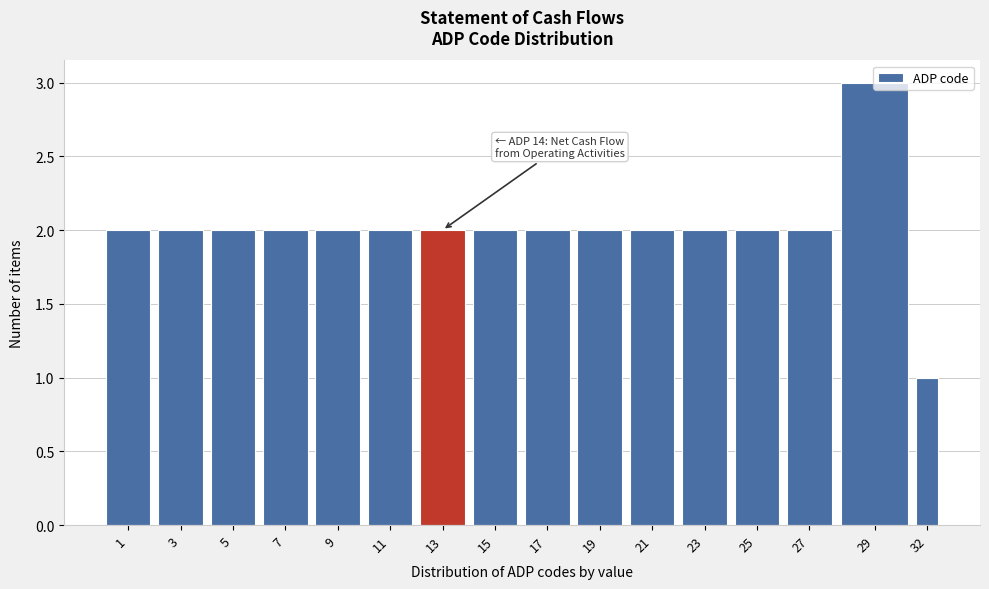

What is the ratio of the value at 1 to the value at 25?

1.0